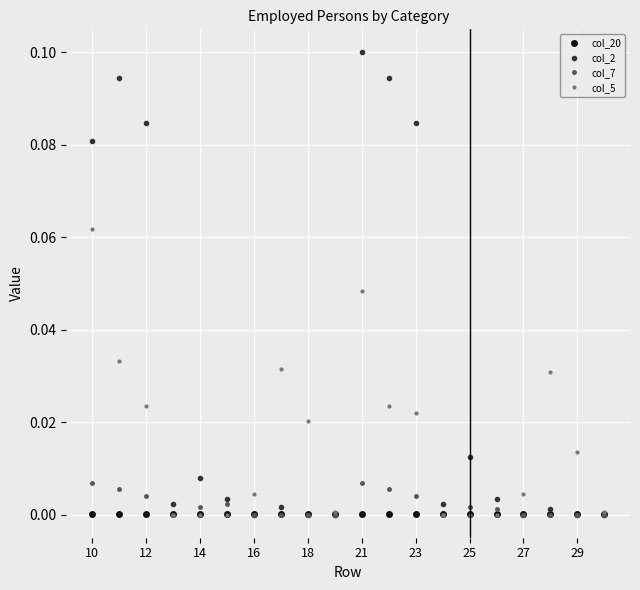

Rank the series by their maximum value, from lowest to highest.

col_20, col_7, col_5, col_2